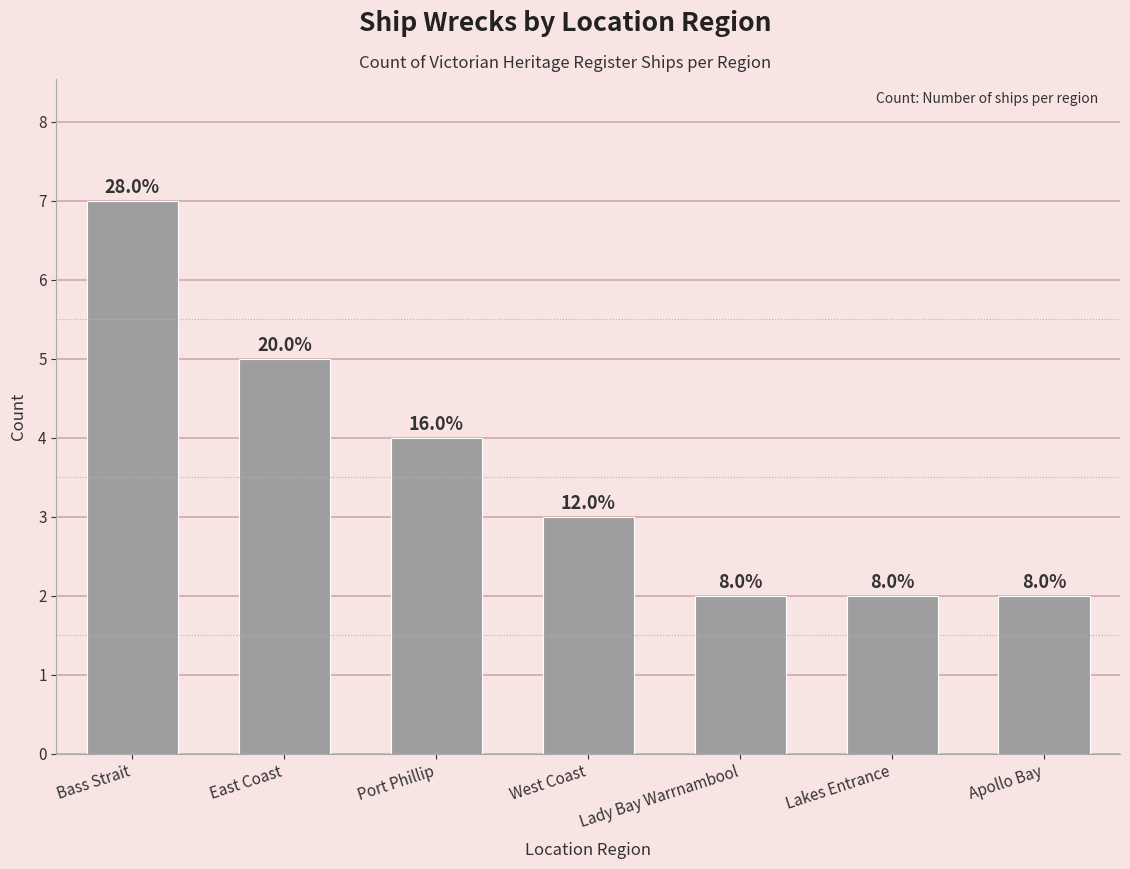

Reading left to right, transcribe all the data shown in this chart.

7	5	4	3	2	2	2